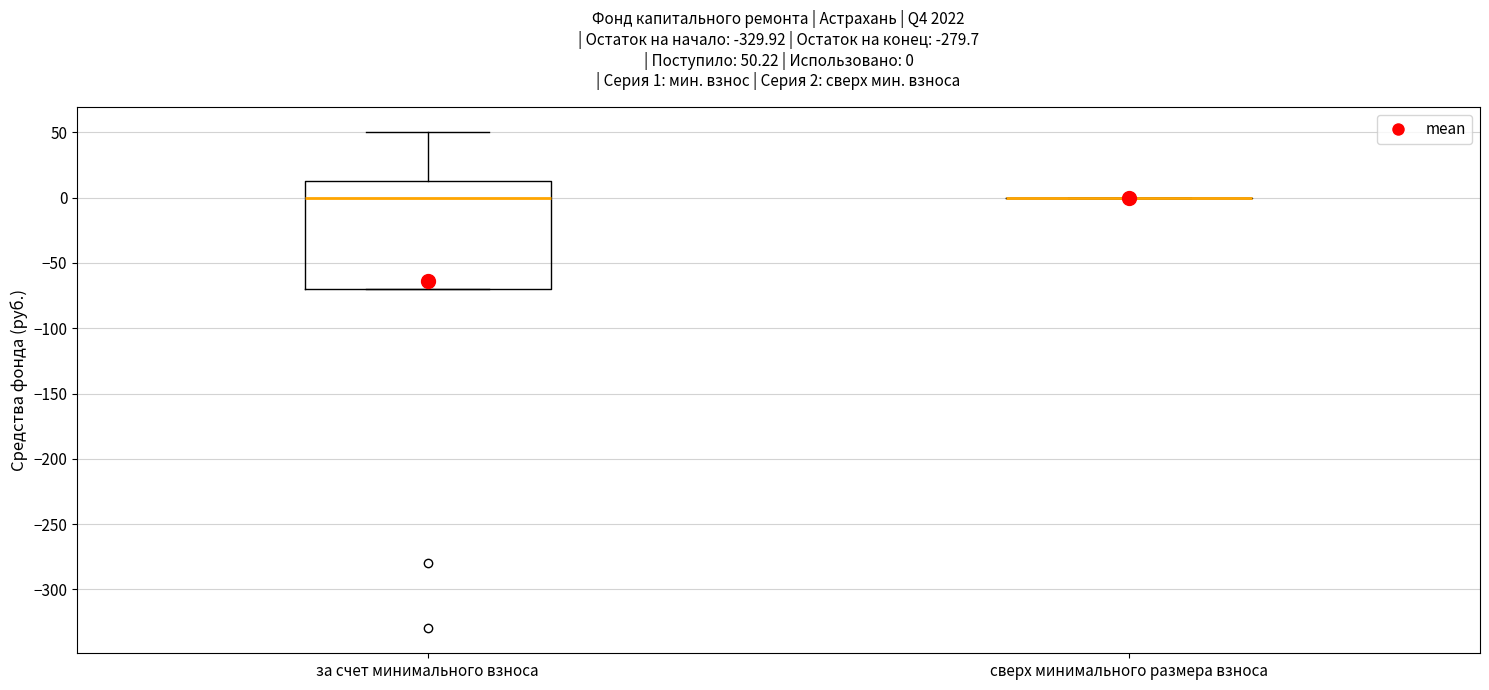

Which box is the tallest, from its lower edge to its upper edge?

за счет минимального взноса